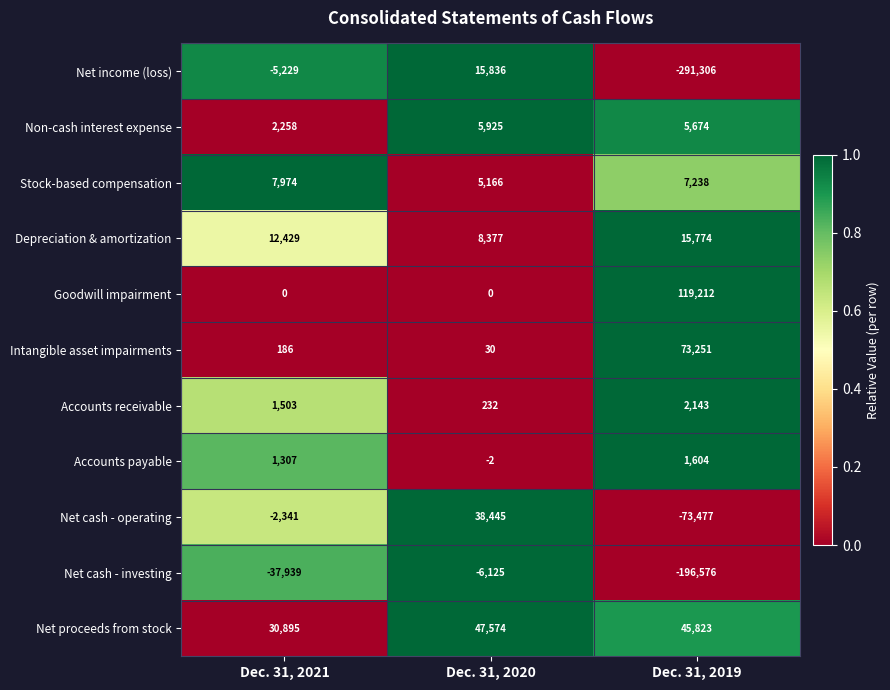

What is the greatest value displayed?

119212